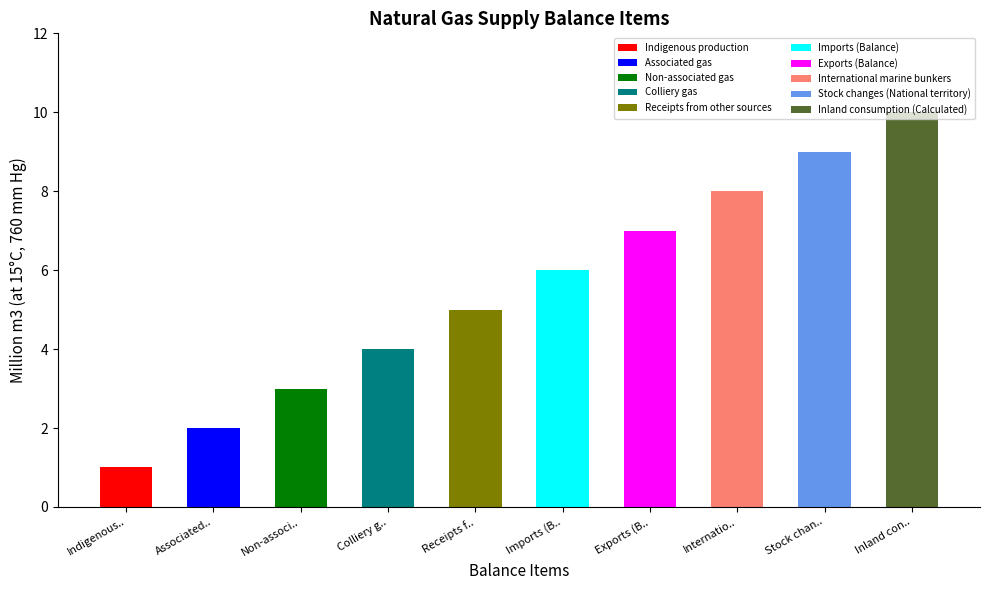

What is the greatest value displayed?

10